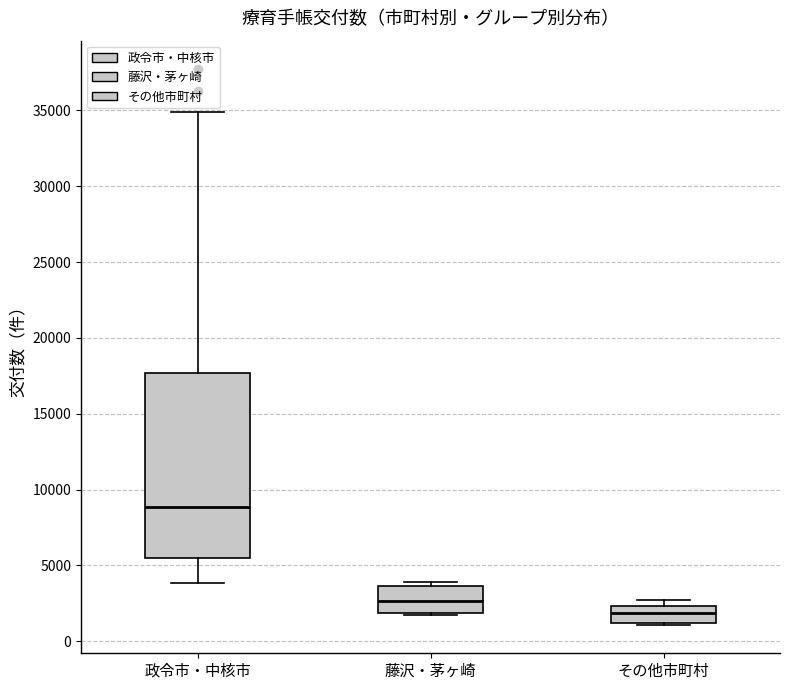

Reading left to right, transcribe this box plot: for each box, give where its median line is, the range the box spans, and where its two whiskers end, as read against the y-axis. The values are not printed on the chart, so give them approximately, as read against the axis.

政令市・中核市: median 9000, box 5500 to 17500, whiskers 4000 to 35000
藤沢・茅ヶ崎: median 2500, box 2000 to 3500, whiskers 1500 to 4000
その他市町村: median 2000, box 1000 to 2500, whiskers 1000 (just below the box's lower edge) to 2500 (just above the box's upper edge)